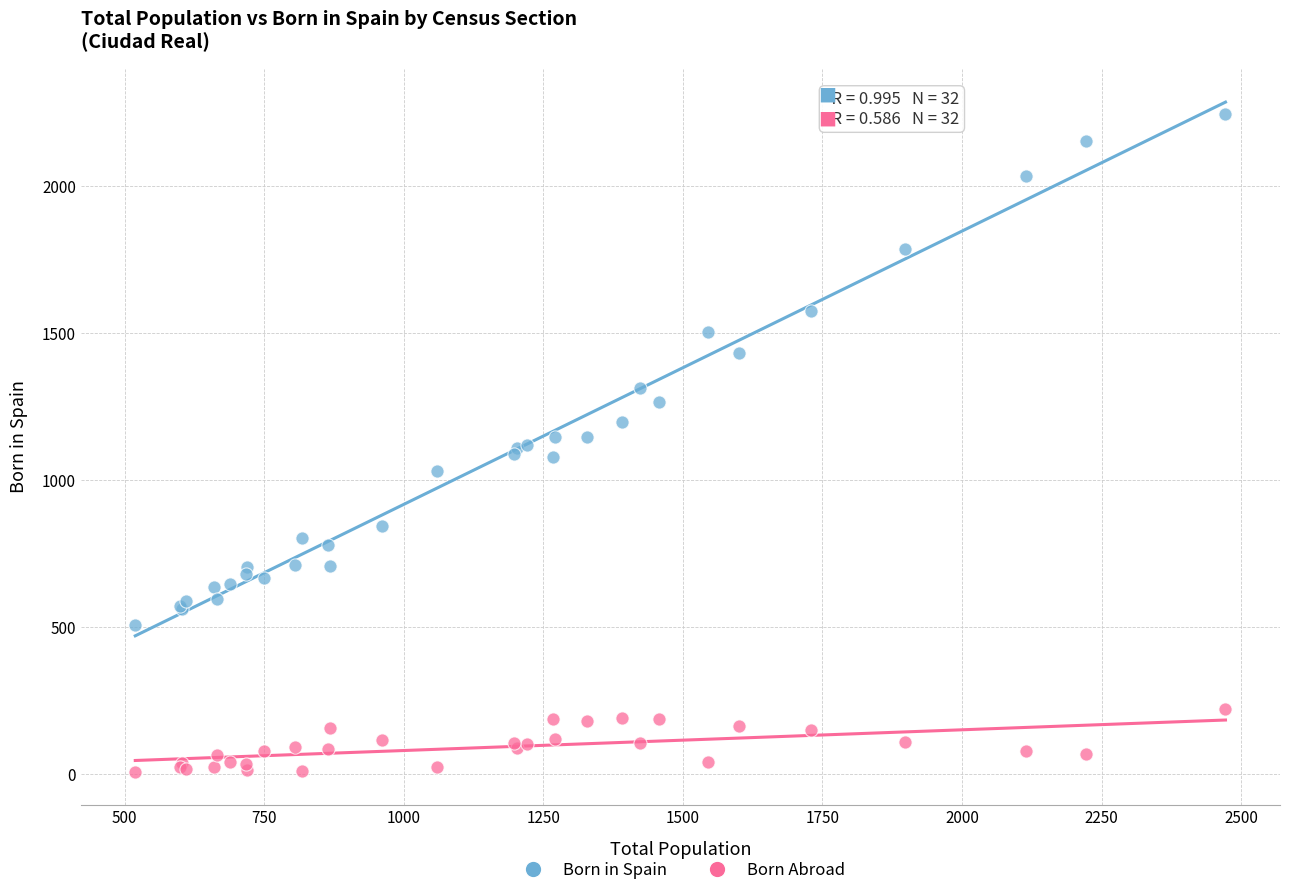

Which series contains the highest Y value?

Born in Spain